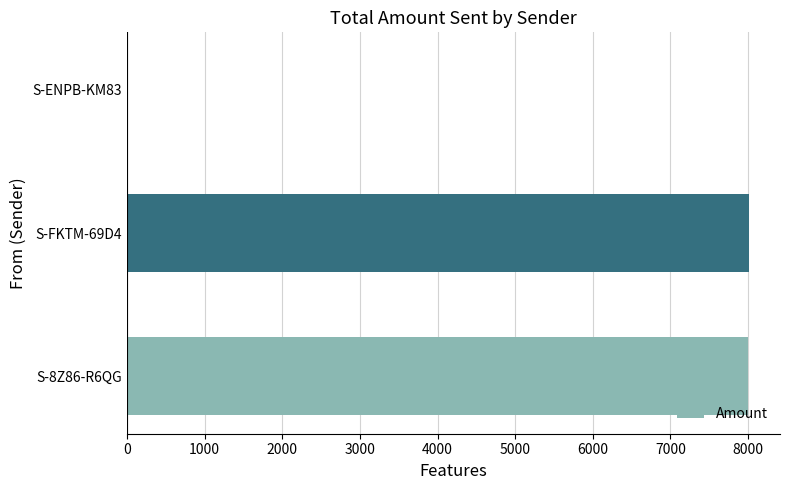

Is it true that the value at S-FKTM-69D4 is 8010.0?

True